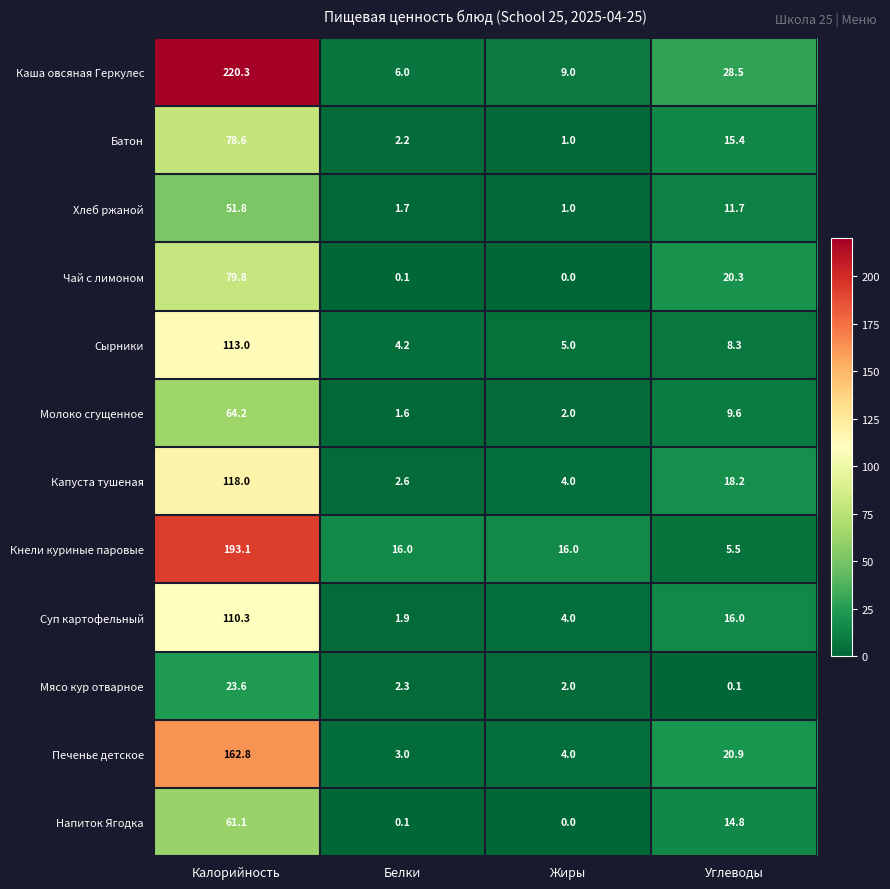

Rank the categories by Мясо кур отварное value from highest to lowest.

Калорийность, Белки, Жиры, Углеводы